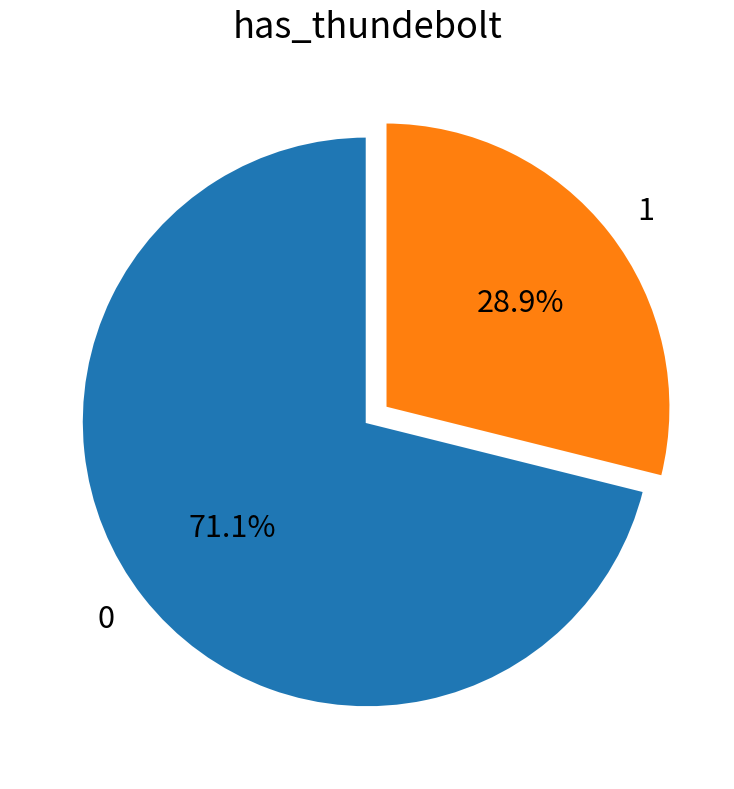

What is the ratio of the value at 1 to the value at 0?

0.4